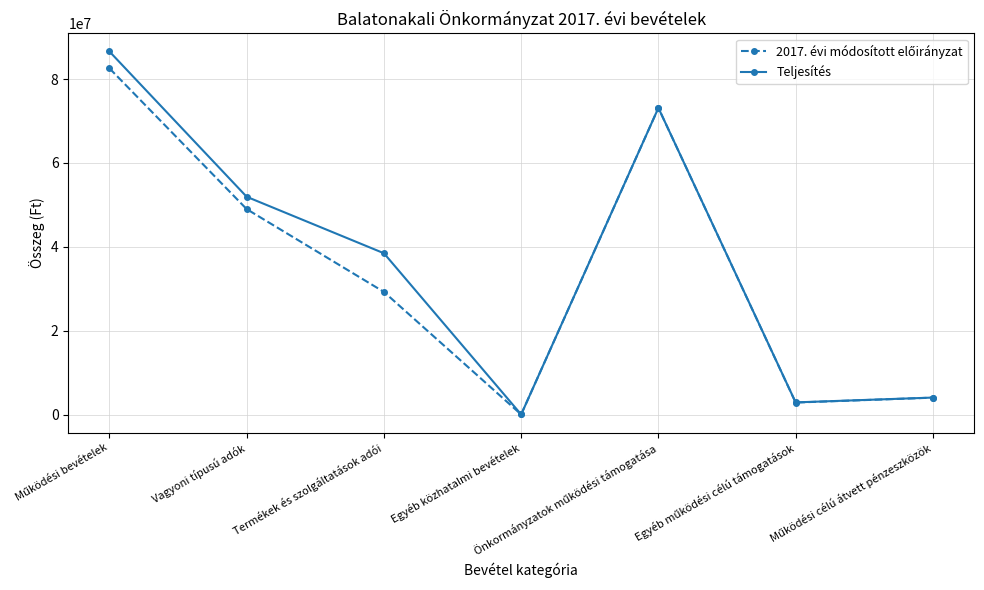

What is the average value of the Teljesítés series?

36736758